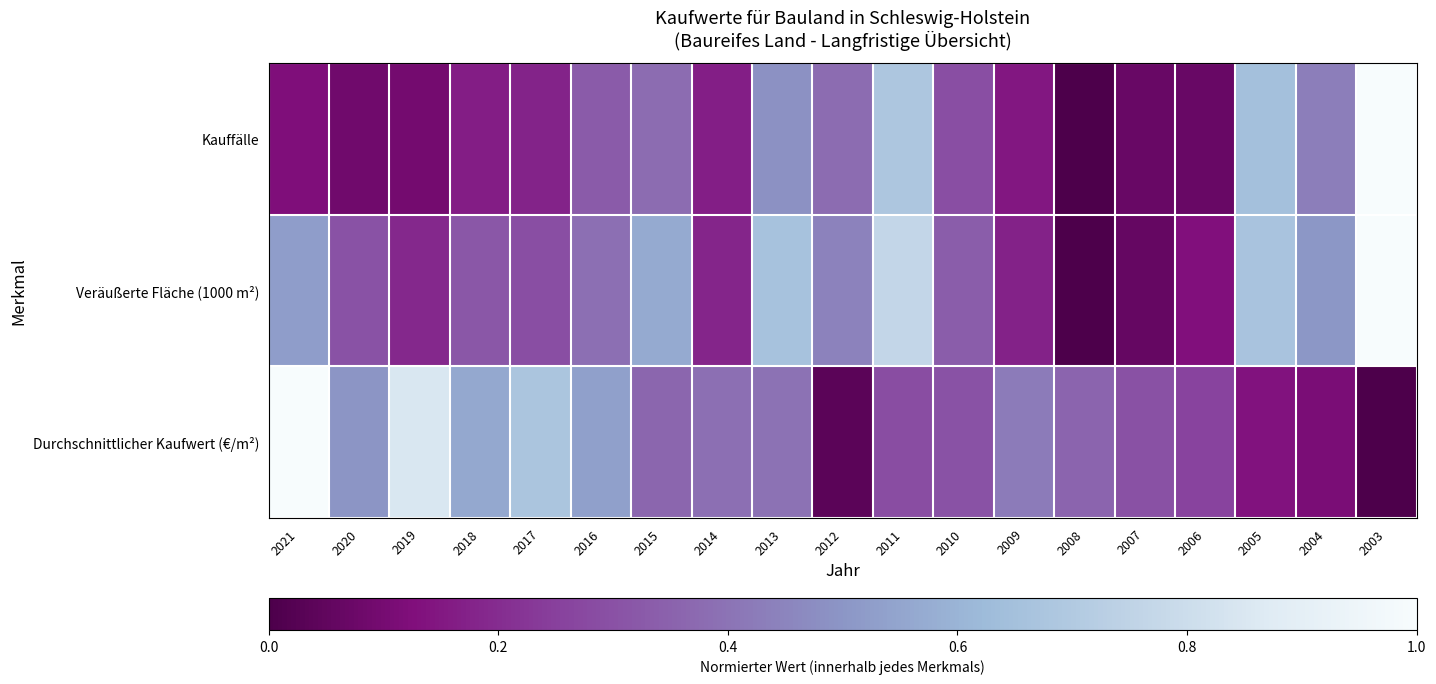

Reading right to left, list all the values displayed in this chart.

Kauffälle: 2003=1.0	2004=0.4	2005=0.6	2006=0.1	2007=0.1	2008=0.0	2009=0.1	2010=0.3	2011=0.7	2012=0.4	2013=0.5	2014=0.2	2015=0.4	2016=0.3	2017=0.2	2018=0.2	2019=0.1	2020=0.1	2021=0.1
Veräußerte Fläche (1000 m²): 2003=1.0	2004=0.5	2005=0.7	2006=0.1	2007=0.1	2008=0.0	2009=0.2	2010=0.3	2011=0.8	2012=0.4	2013=0.7	2014=0.2	2015=0.6	2016=0.4	2017=0.3	2018=0.3	2019=0.2	2020=0.3	2021=0.5
Durchschnittlicher Kaufwert (€/m²): 2003=0.0	2004=0.1	2005=0.1	2006=0.3	2007=0.3	2008=0.4	2009=0.4	2010=0.3	2011=0.3	2012=0.0	2013=0.4	2014=0.4	2015=0.4	2016=0.5	2017=0.7	2018=0.6	2019=0.8	2020=0.5	2021=1.0